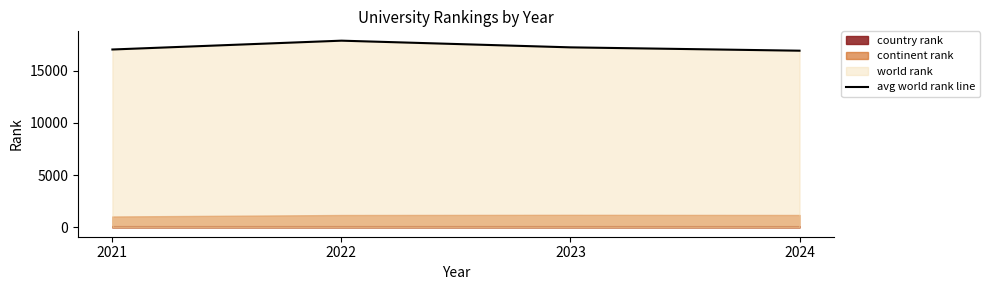

List the labels in order of value, smallest first.

2024, 2021, 2023, 2022